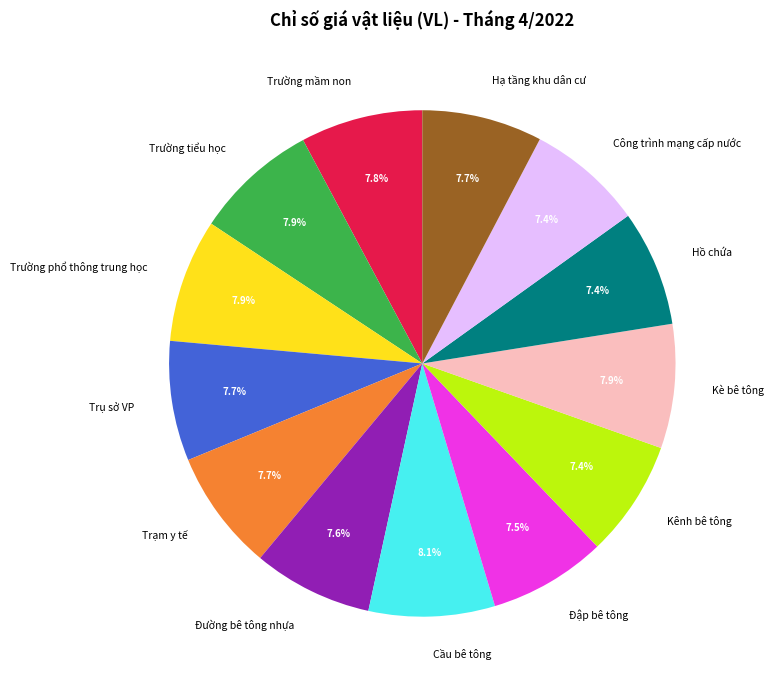

What is the ratio of the value at Công trình mạng cấp nước to the value at Hồ chứa?

1.0